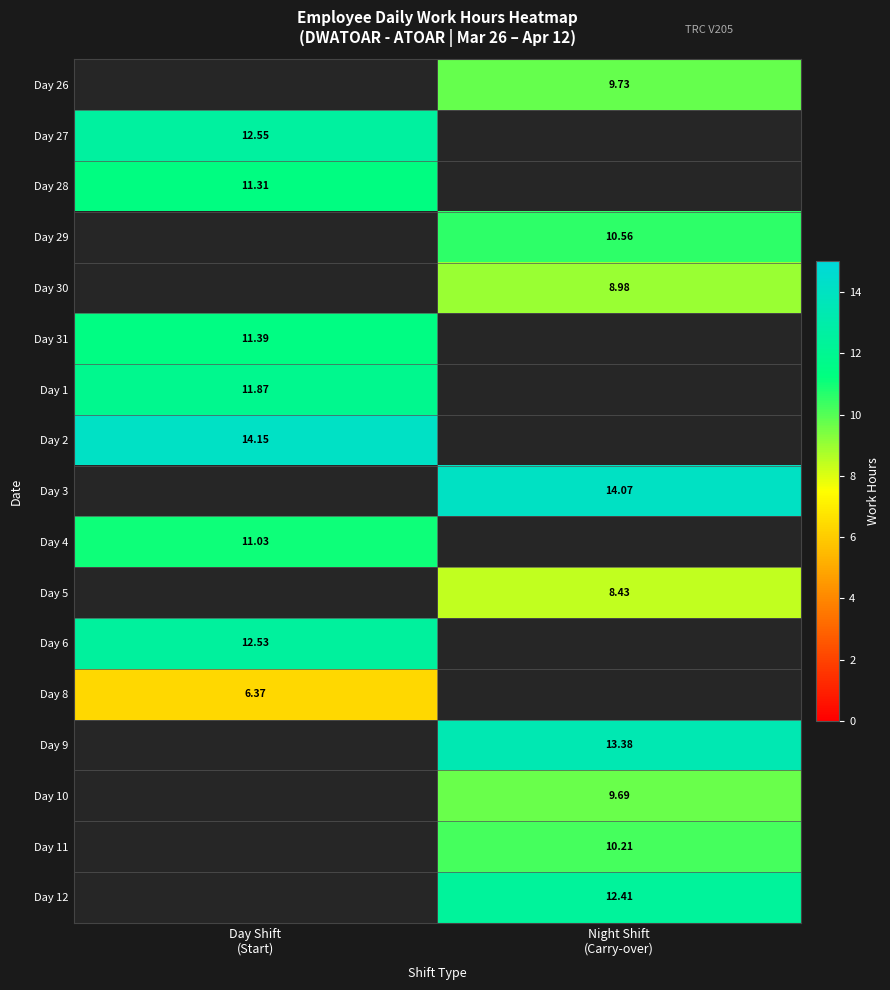

List the labels in order of Day 31 value, smallest first.

Day Shift (Start), Night Shift (Carry-over)